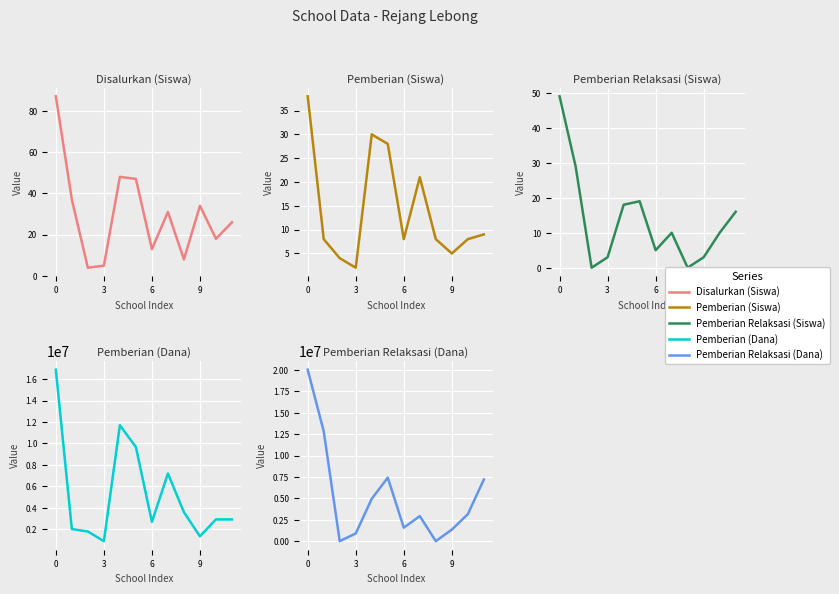

What is the highest value of the Pemberian (Siswa) series?

38